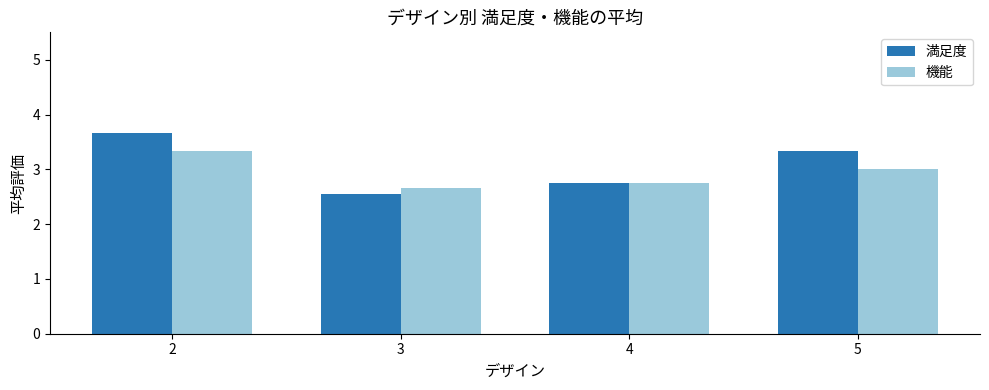

How many bars are there in each group?

2